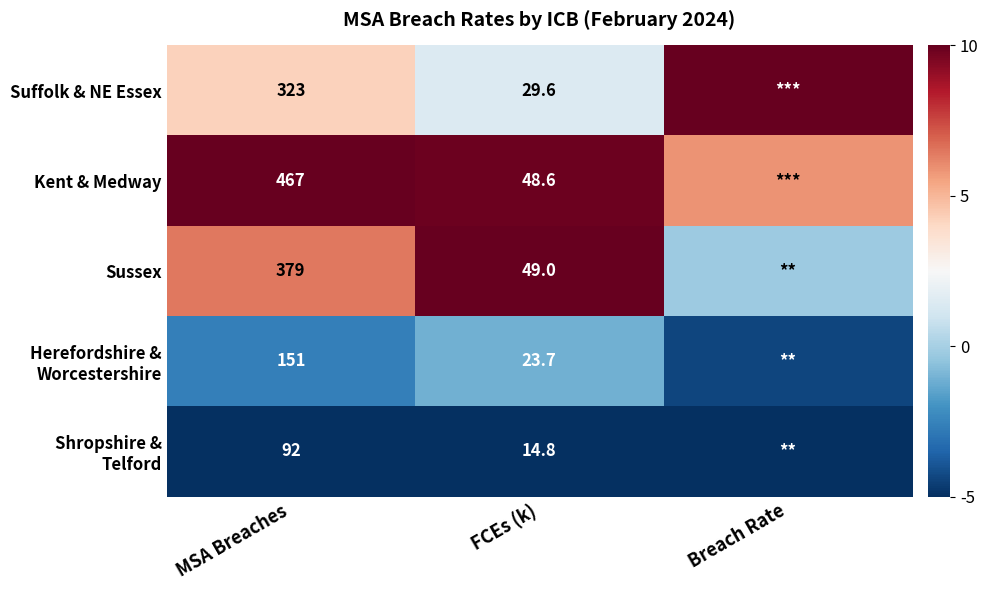

Count the number of data series in this chart.

5